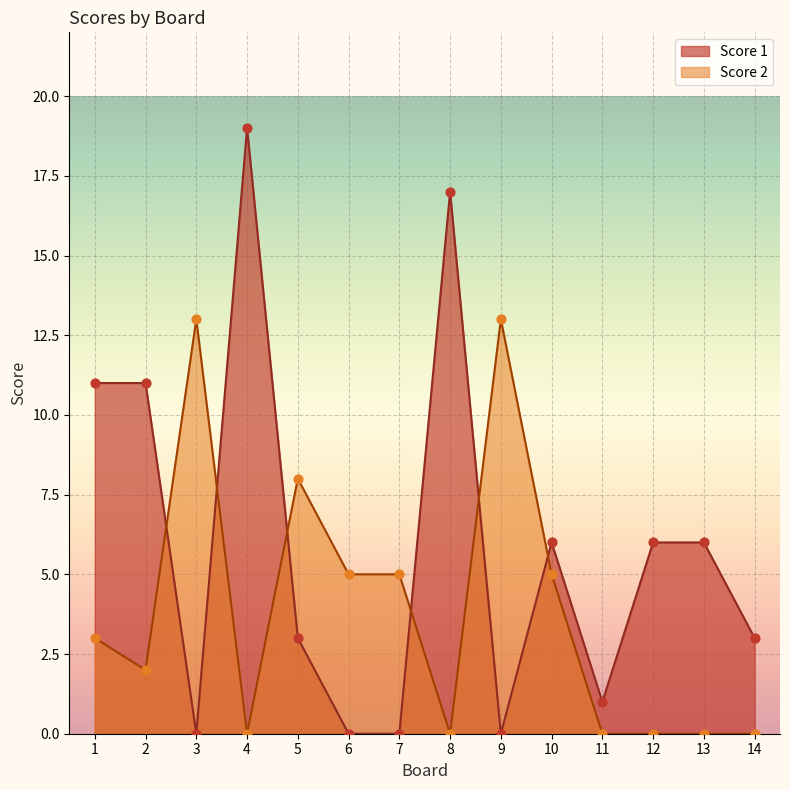

At which category is the sum across all series the highest?

4